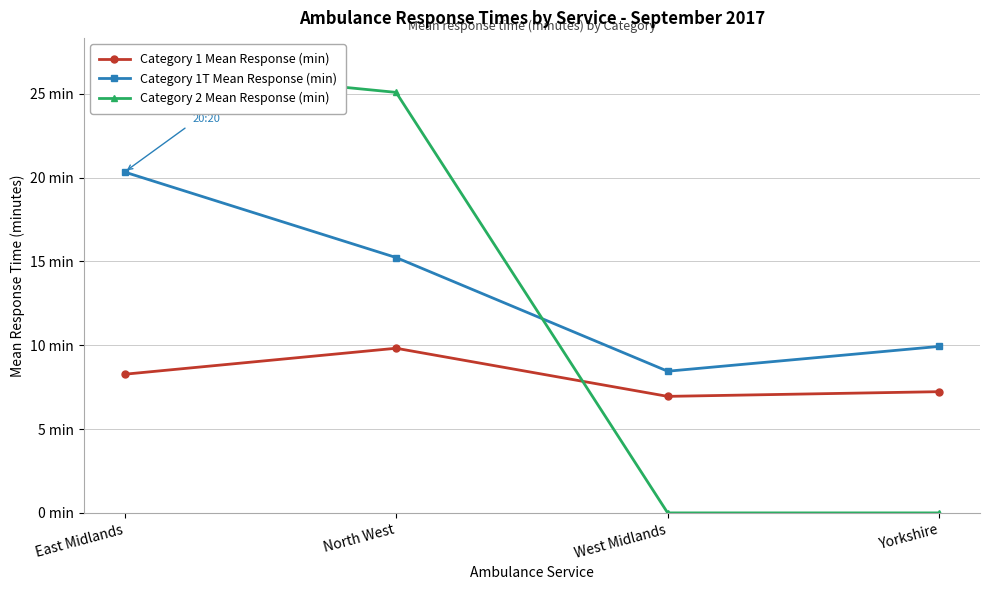

Which has a higher value, West Midlands or East Midlands?

East Midlands